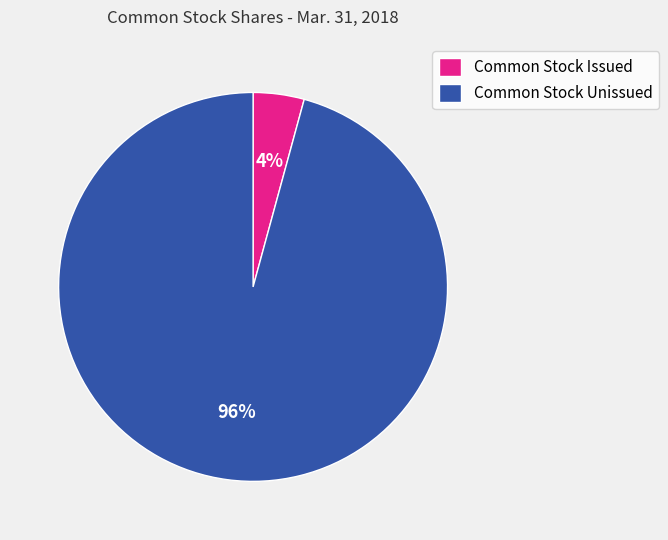

To the nearest percent, what is the combined percentage of Common Stock Unissued and Common Stock Issued?

100%